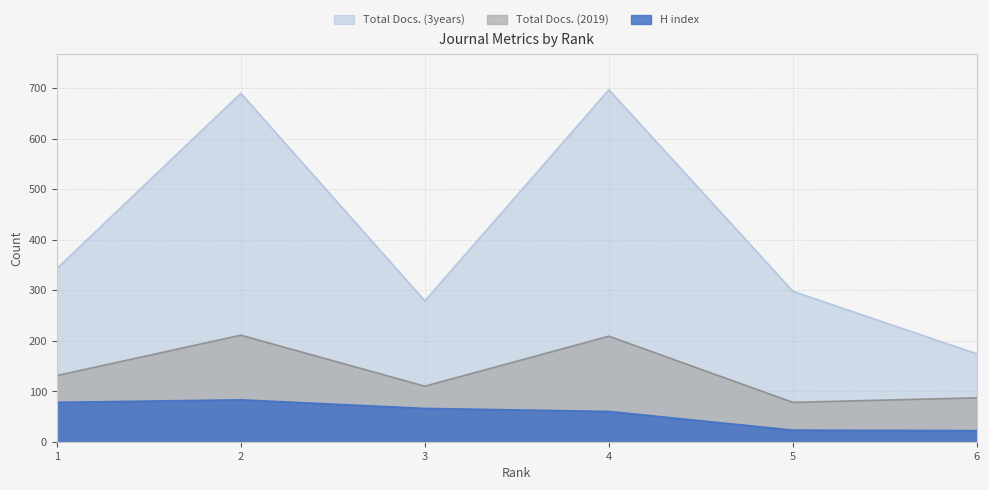

Rank the series at 6 from highest to lowest value.

Total Docs. (3years), Total Docs. (2019), H index